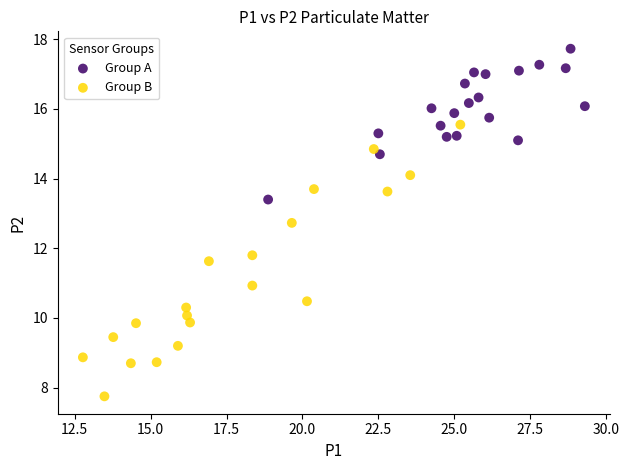

Which series reaches the minimum Y coordinate?

Group B